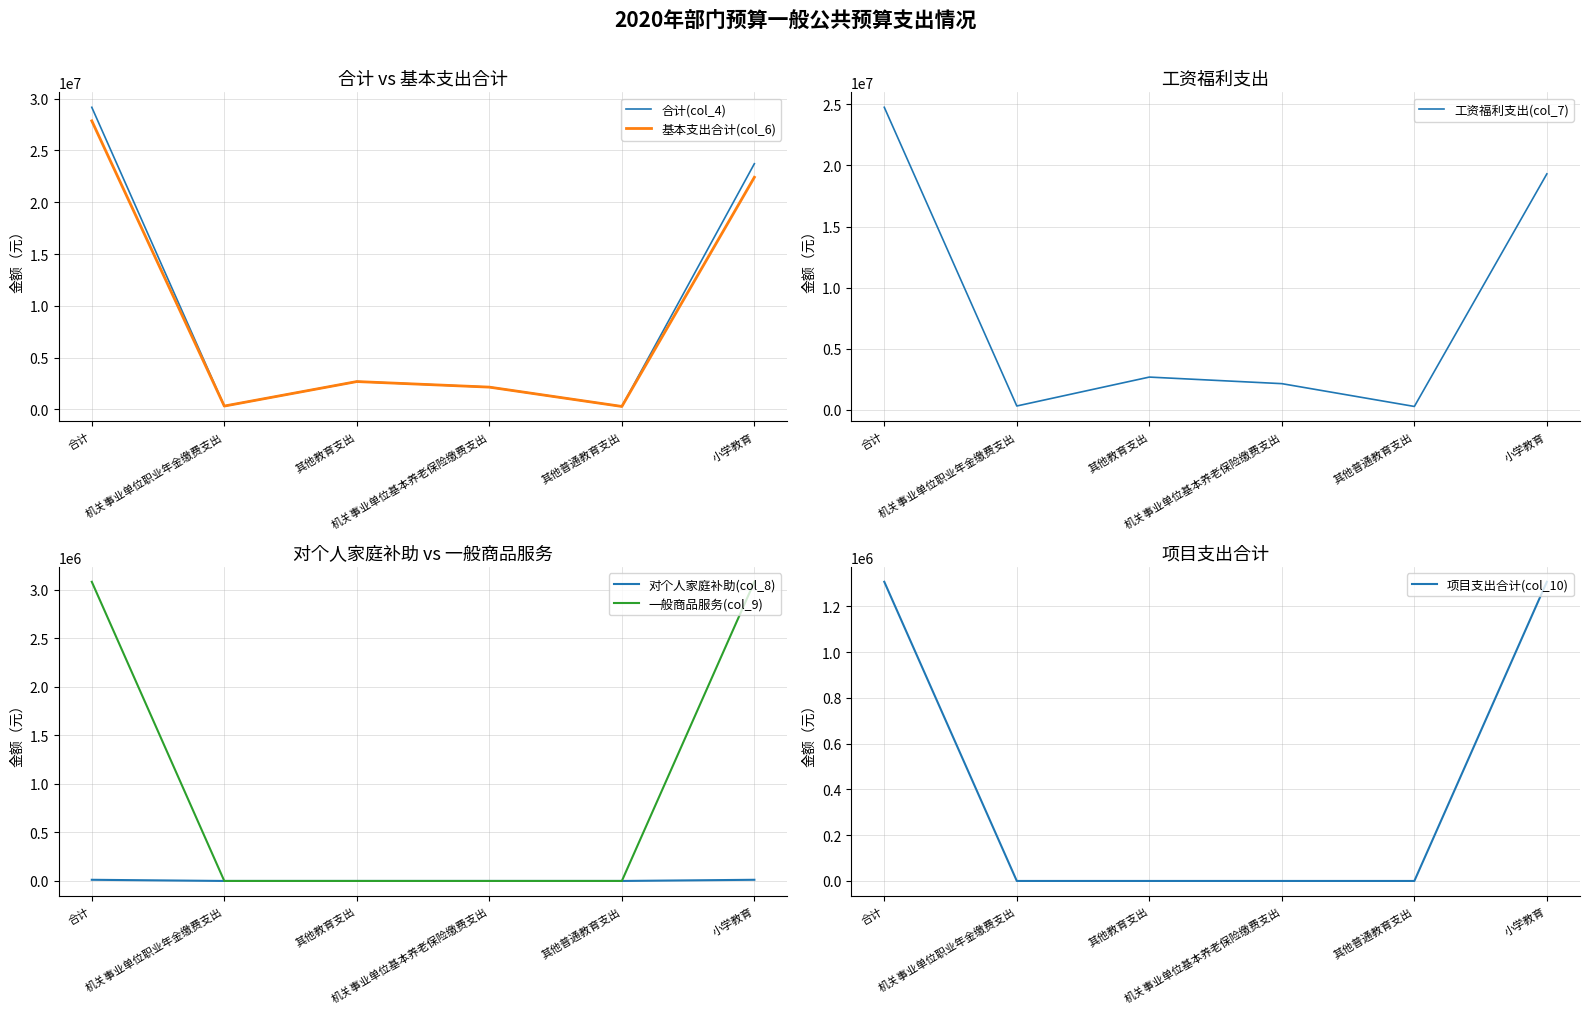

What is the spread (max minus min) of values at 机关事业单位职业年金缴费支出?

323075.8